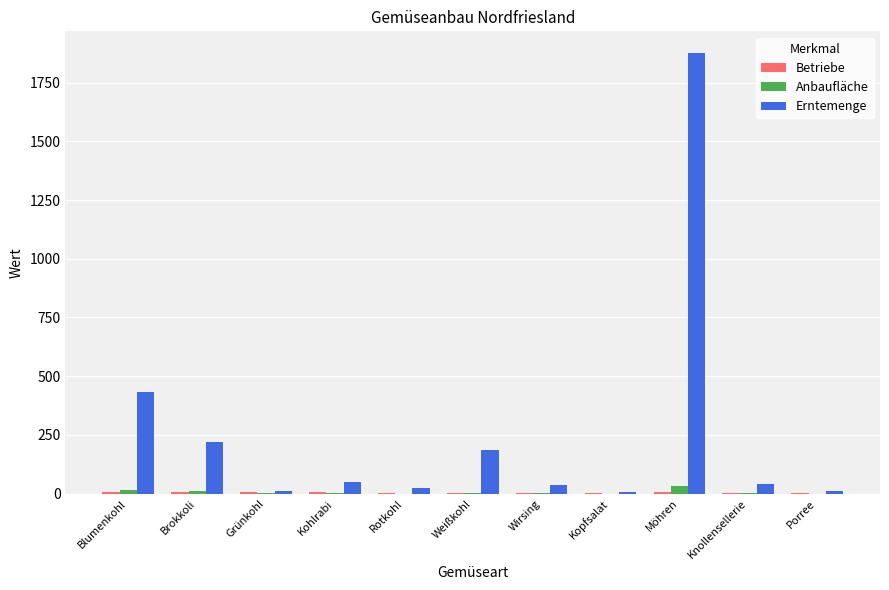

Which label corresponds to the largest value in the chart?

Möhren